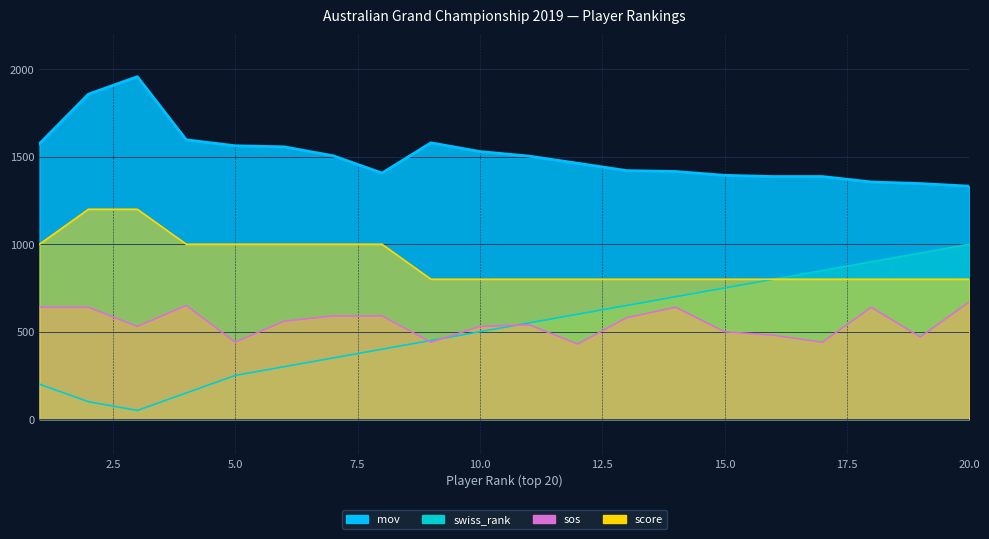

Where does the swiss_rank series first go above 550?

12